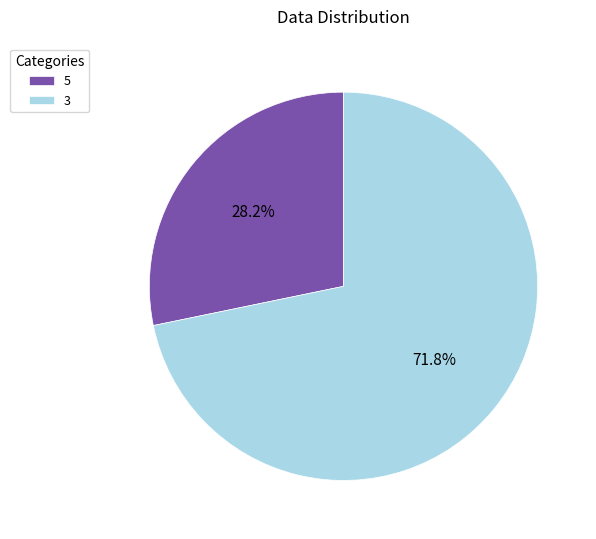

What percentage do 5 and 3 together represent?

100.0%